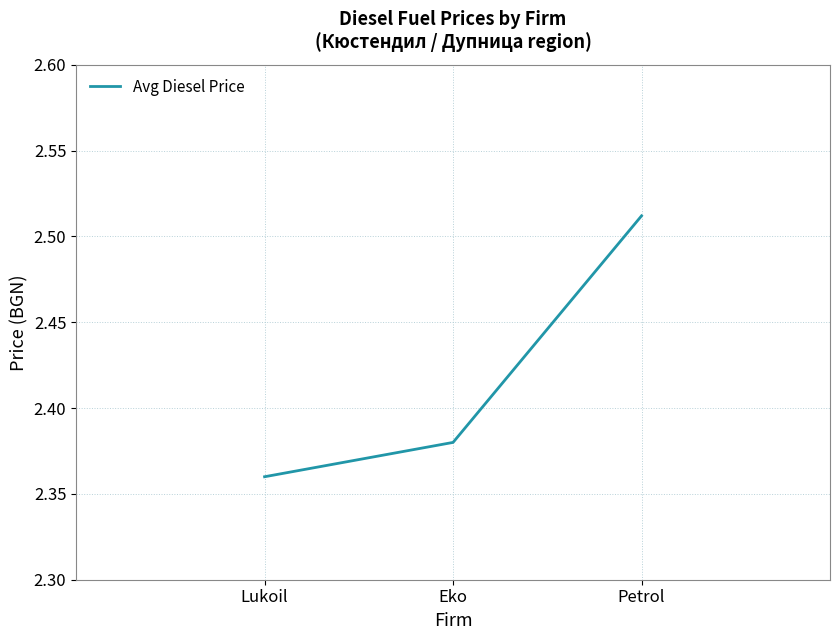

Does the chart display data point markers on the line(s)?

No